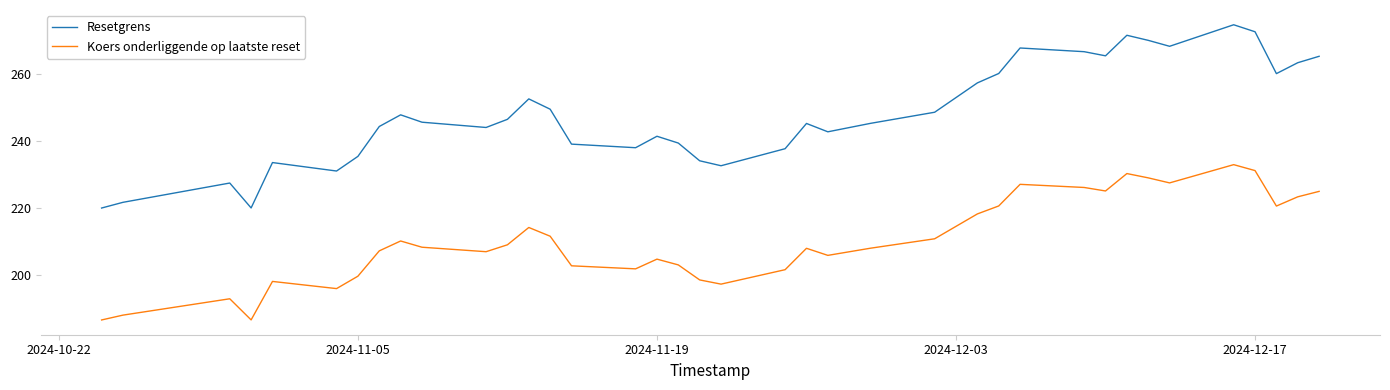

In Koers onderliggende op laatste reset, how many points are higher than both neighbors (excluding endpoints)?

9